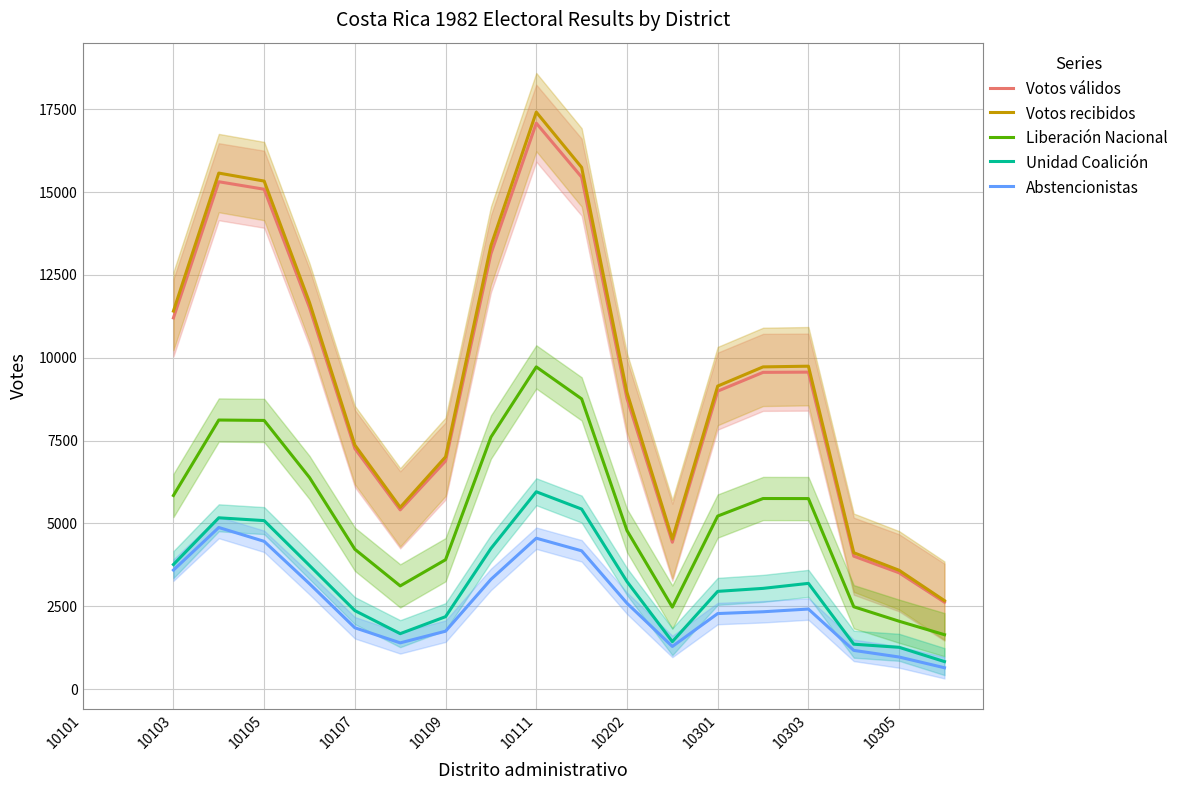

Which series has the largest total across all categories?

Votos recibidos